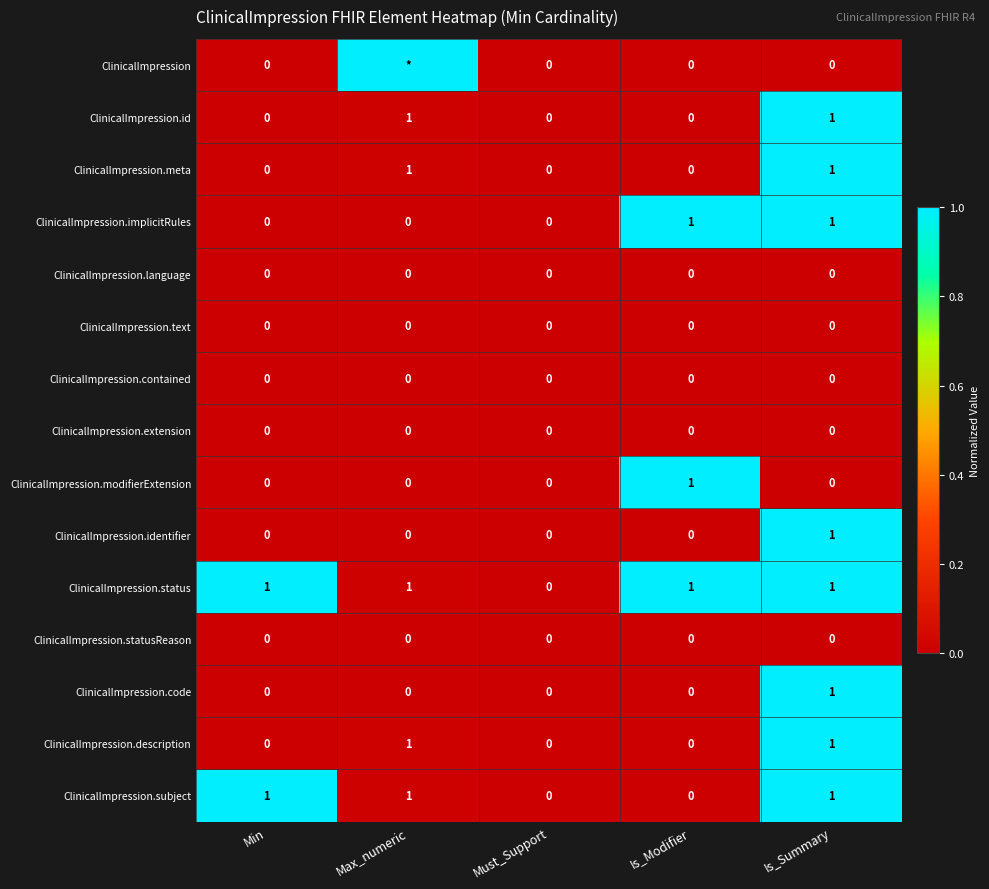

The ClinicalImpression.meta series shows 1 at Max_numeric. True or false?

True